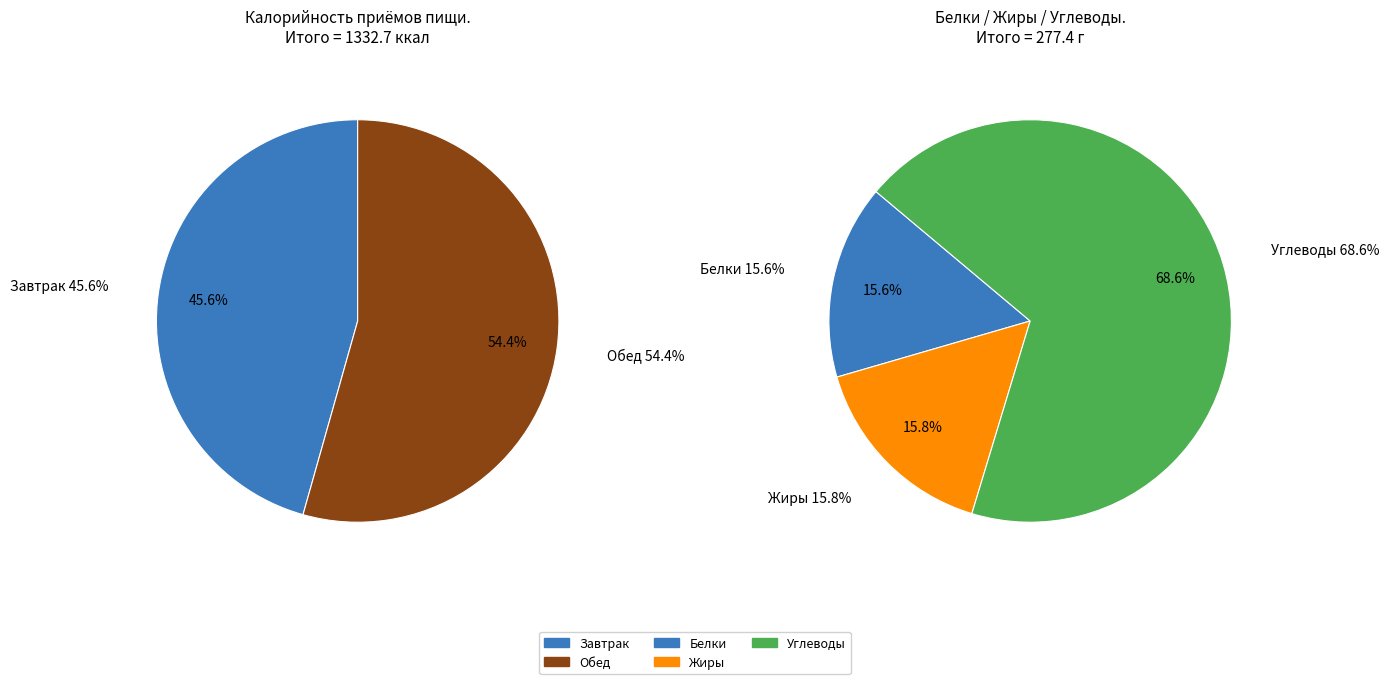

Does Обед account for over 50% of the chart?

Yes